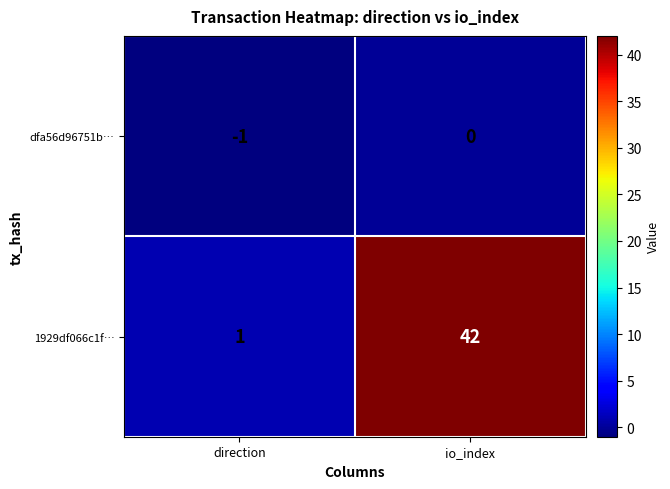

Reading right to left, extract all data points from this chart.

dfa56d96751b…: io_index=0	direction=-1
1929df066c1f…: io_index=42	direction=1